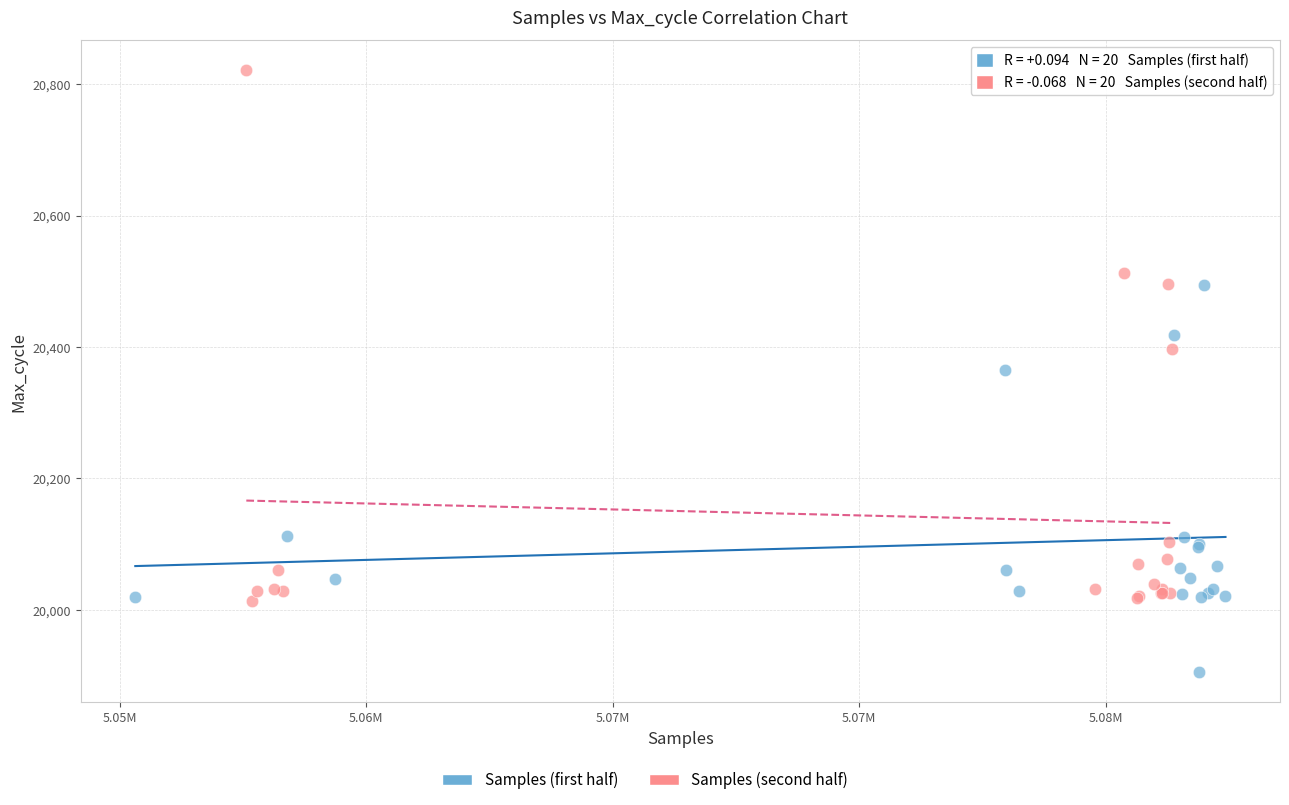

Which series has the widest spread of Y values?

Samples (second half)